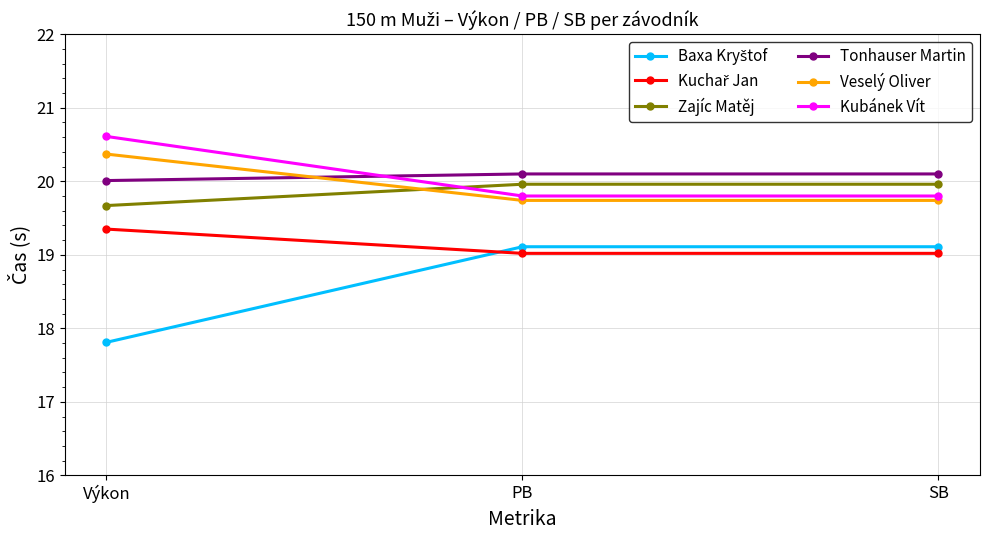

What is the difference between the Tonhauser Martin values at Výkon and PB?

0.1